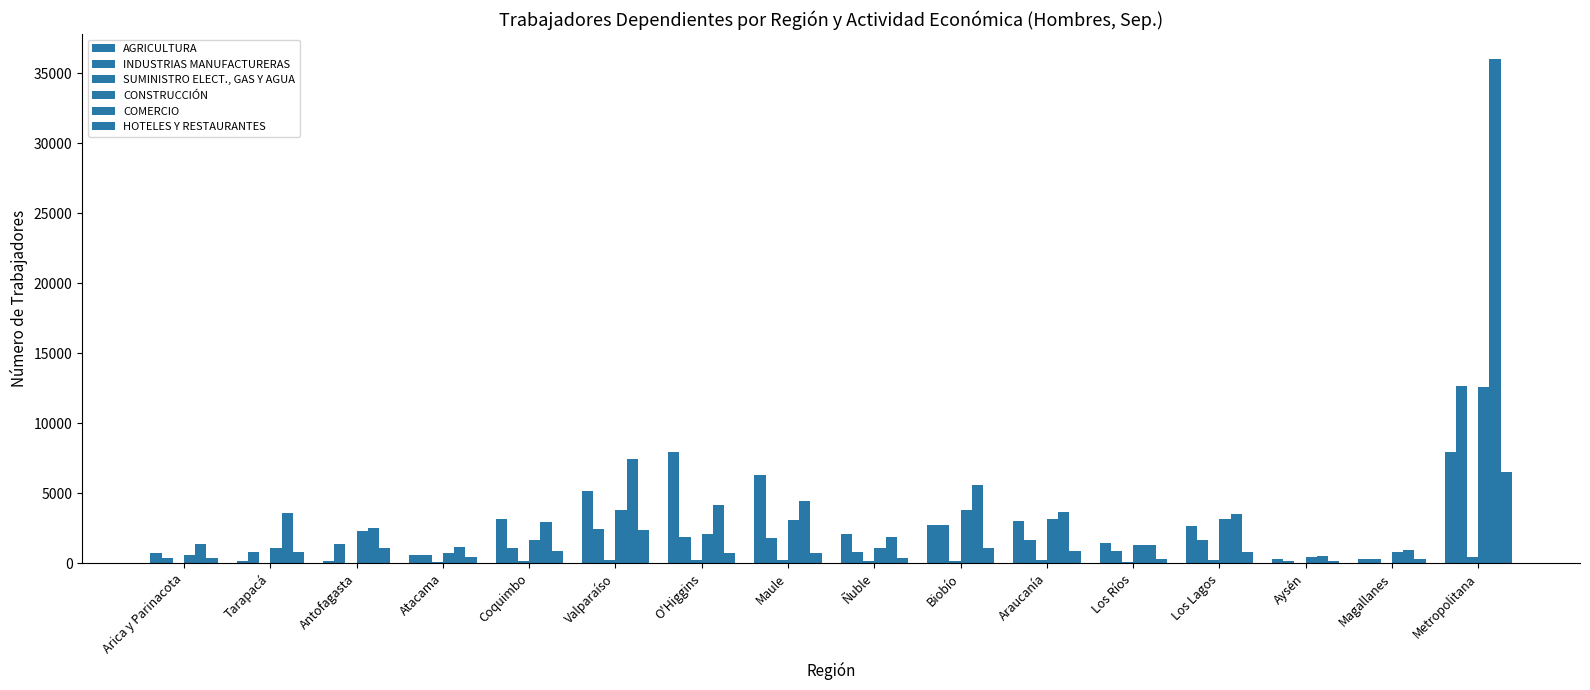

Count the number of categories in the chart.

16